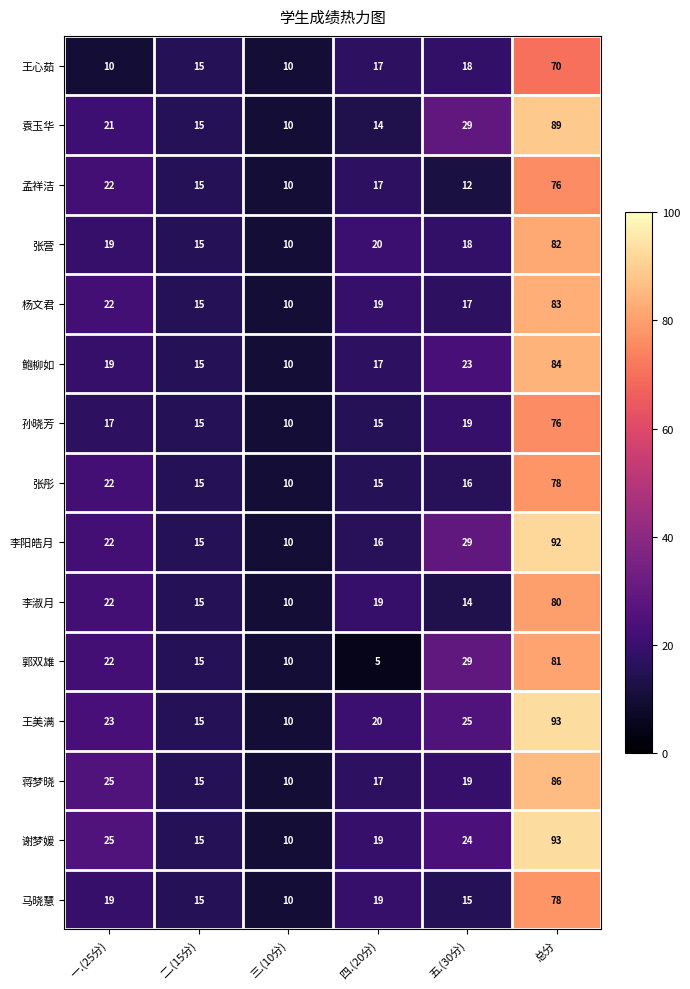

At which category is the sum across all series the highest?

总分